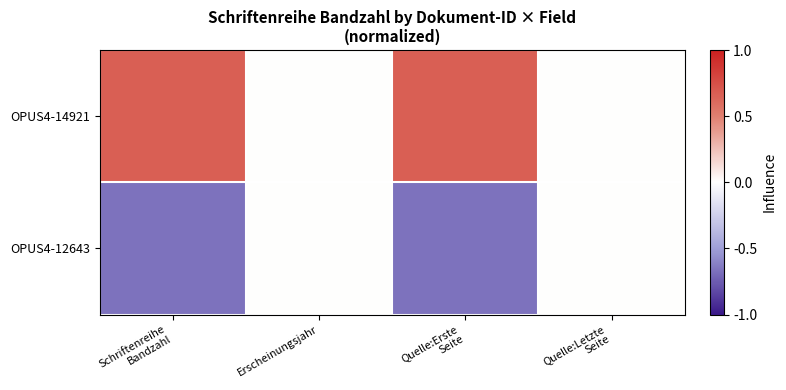

Between Erscheinungsjahr and Quelle:Letzte Seite, which series saw the biggest shift?

OPUS4-14921